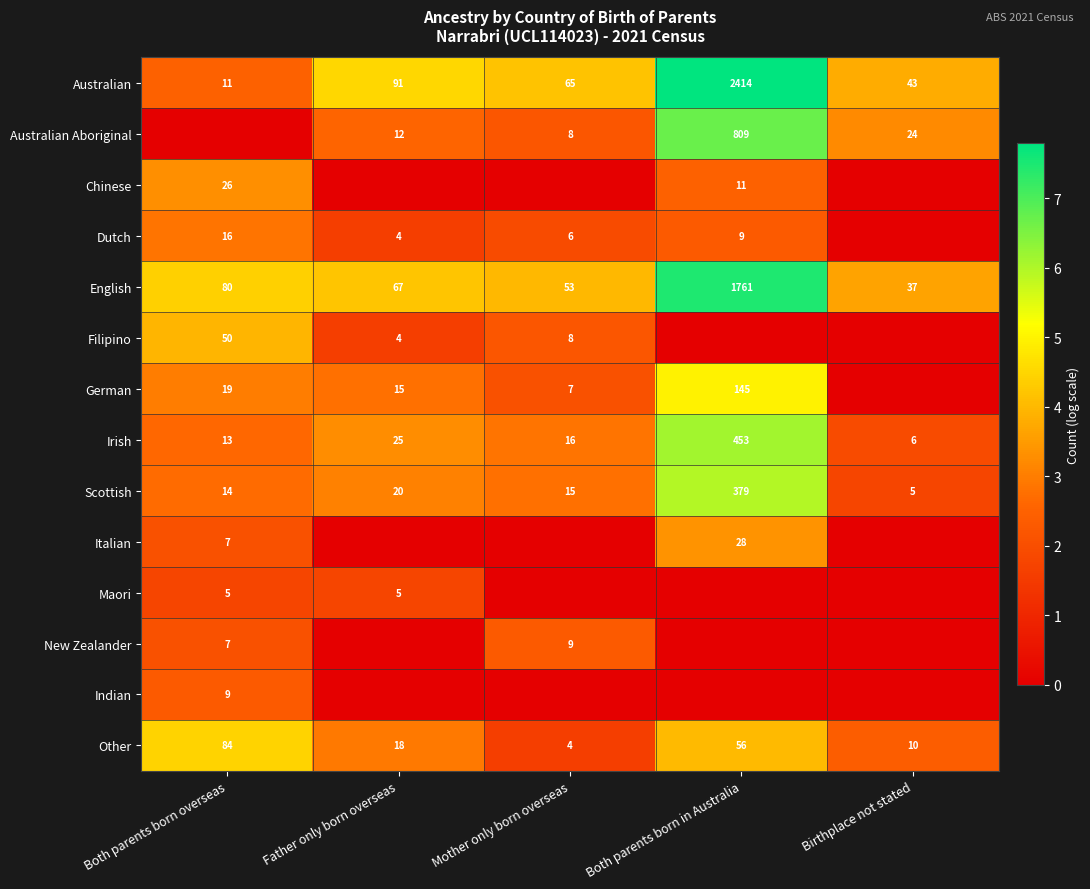

At which label does Australian reach its peak?

Both parents born in Australia